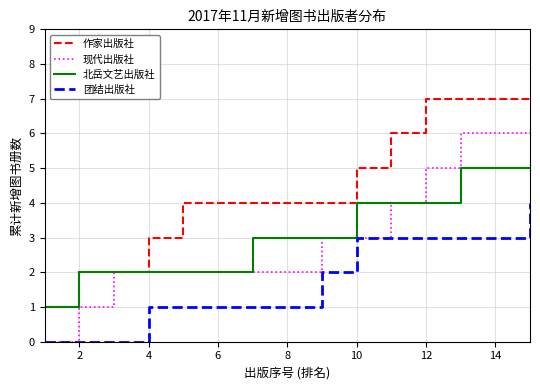

What is the highest value of the 北岳文艺出版社 series?

5